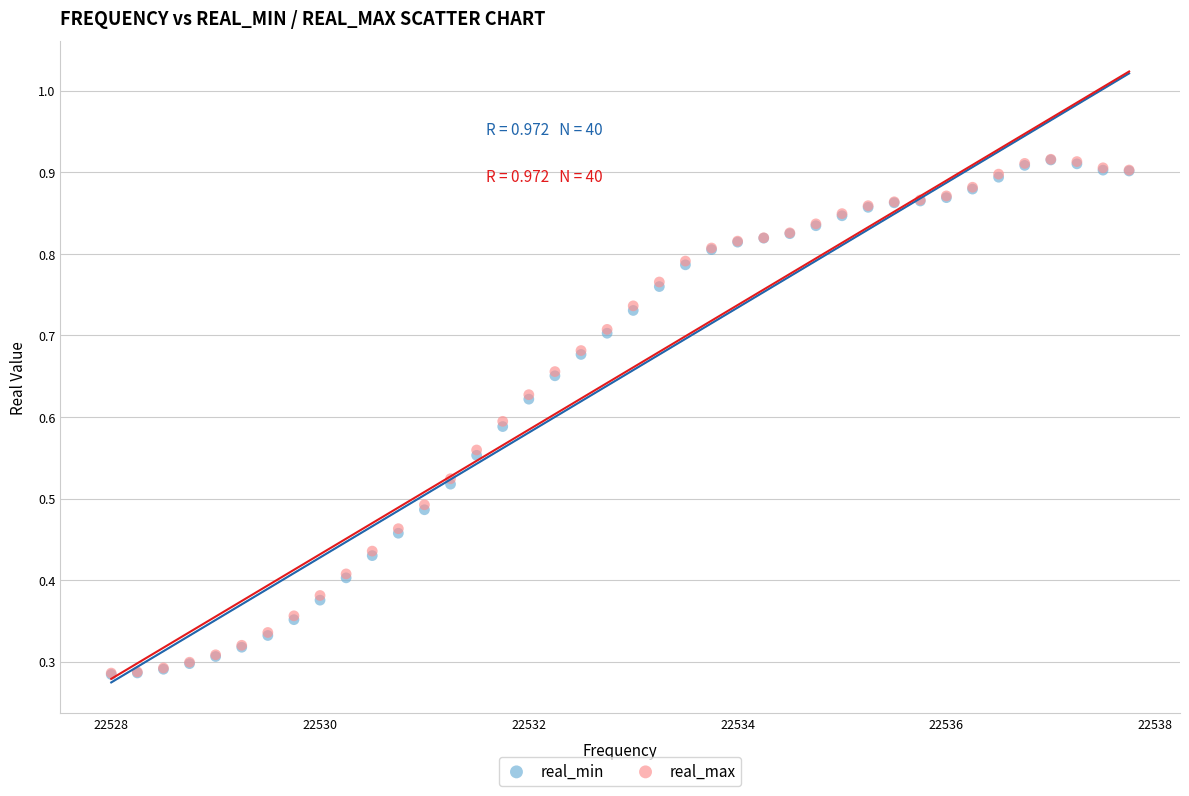

What are all the series names shown in the legend?

real_min, real_max